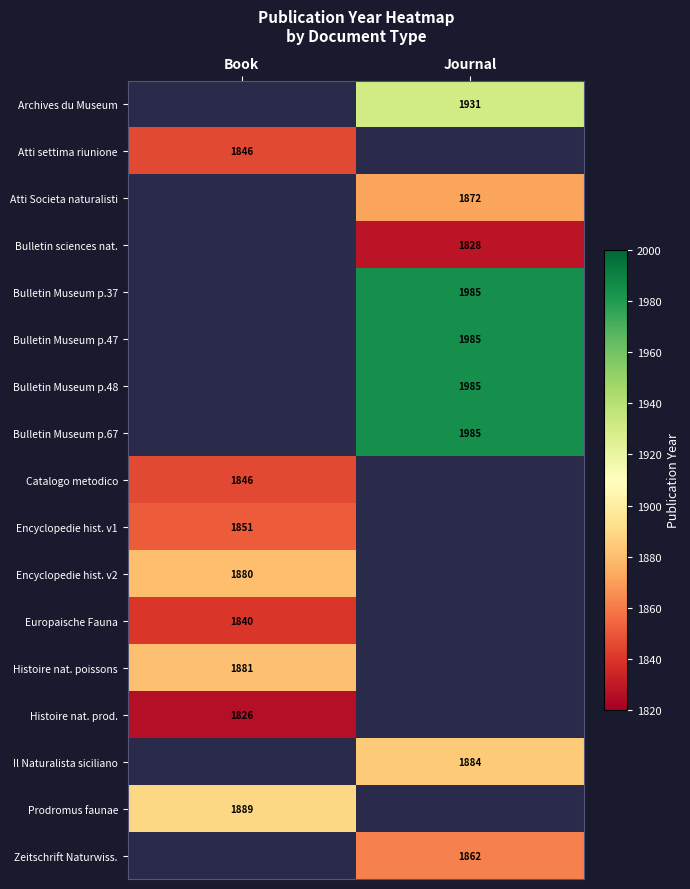

The Histoire nat. poissons series shows 2540 at Book. True or false?

False